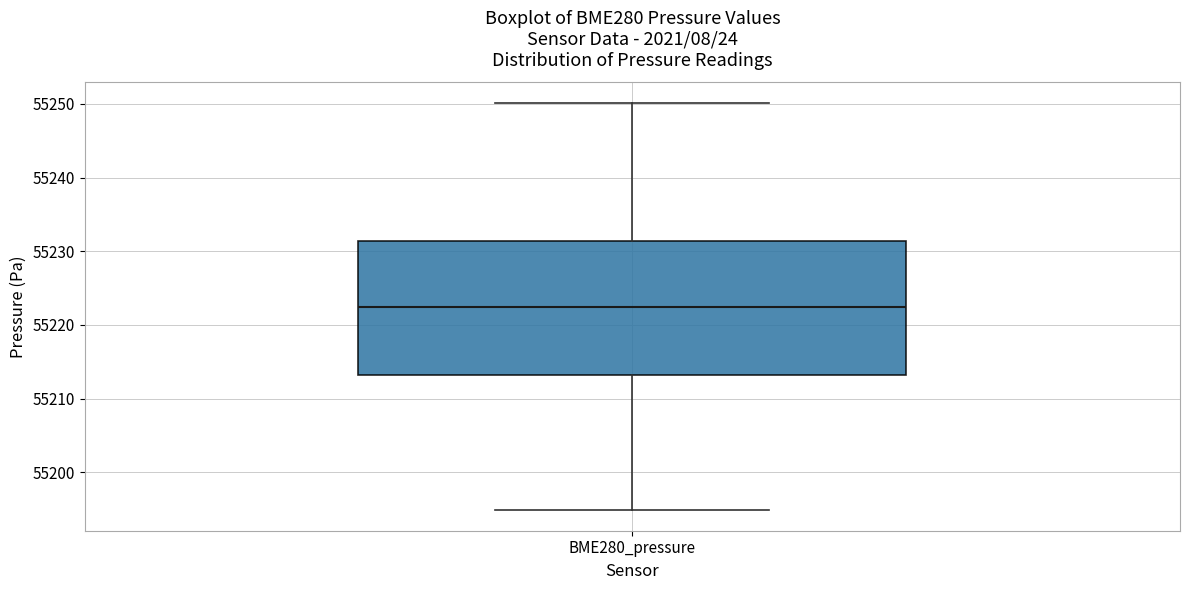

Transcribe this box plot: give where the median line is, the range the box spans, and where the two whiskers end, as read against the y-axis. The values are not printed on the chart, so give them approximately, as read against the axis.

median 55222, box 55213 to 55231, whiskers 55195 to 55250